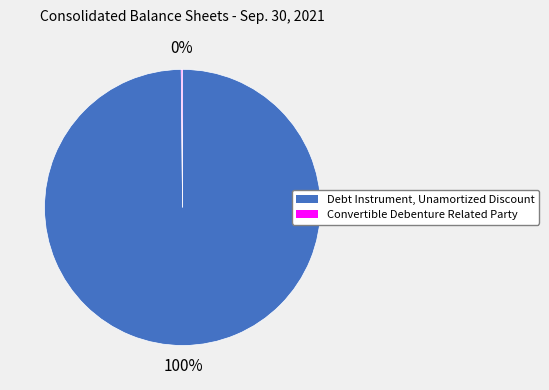

True or false: Debt Instrument, Unamortized Discount accounts for 85% of the total.

False